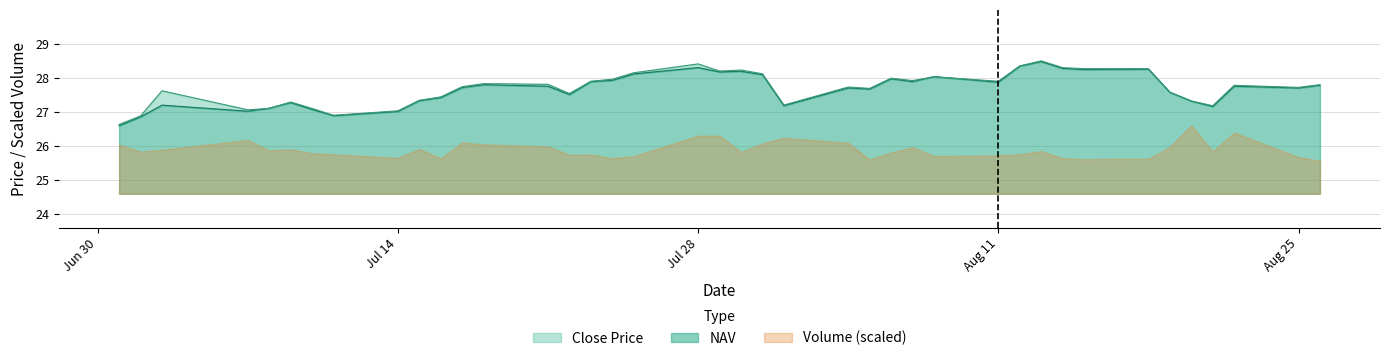

True or false: NAV has more than 2 interior local peaks.

True